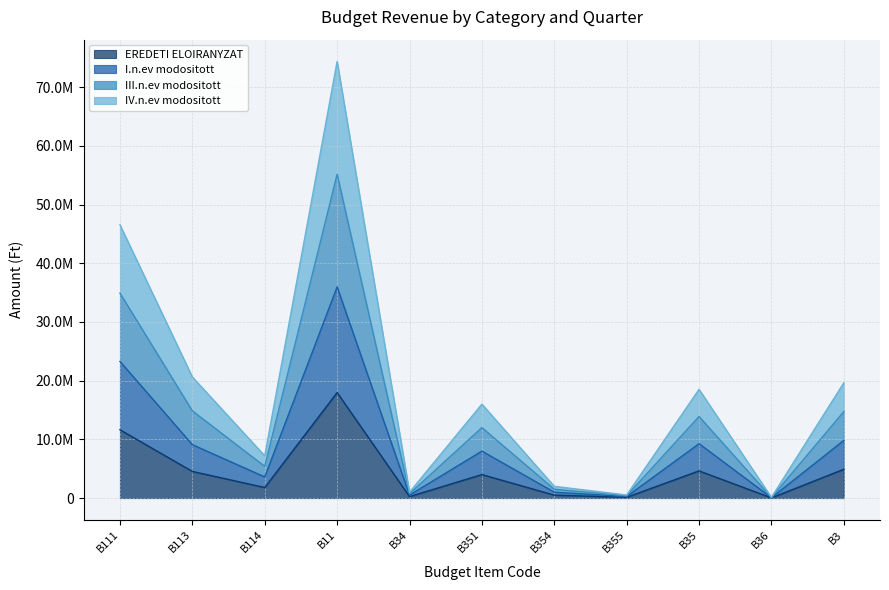

True or false: EREDETI ELOIRANYZAT and IV.n.ev modositott cross at least once.

False